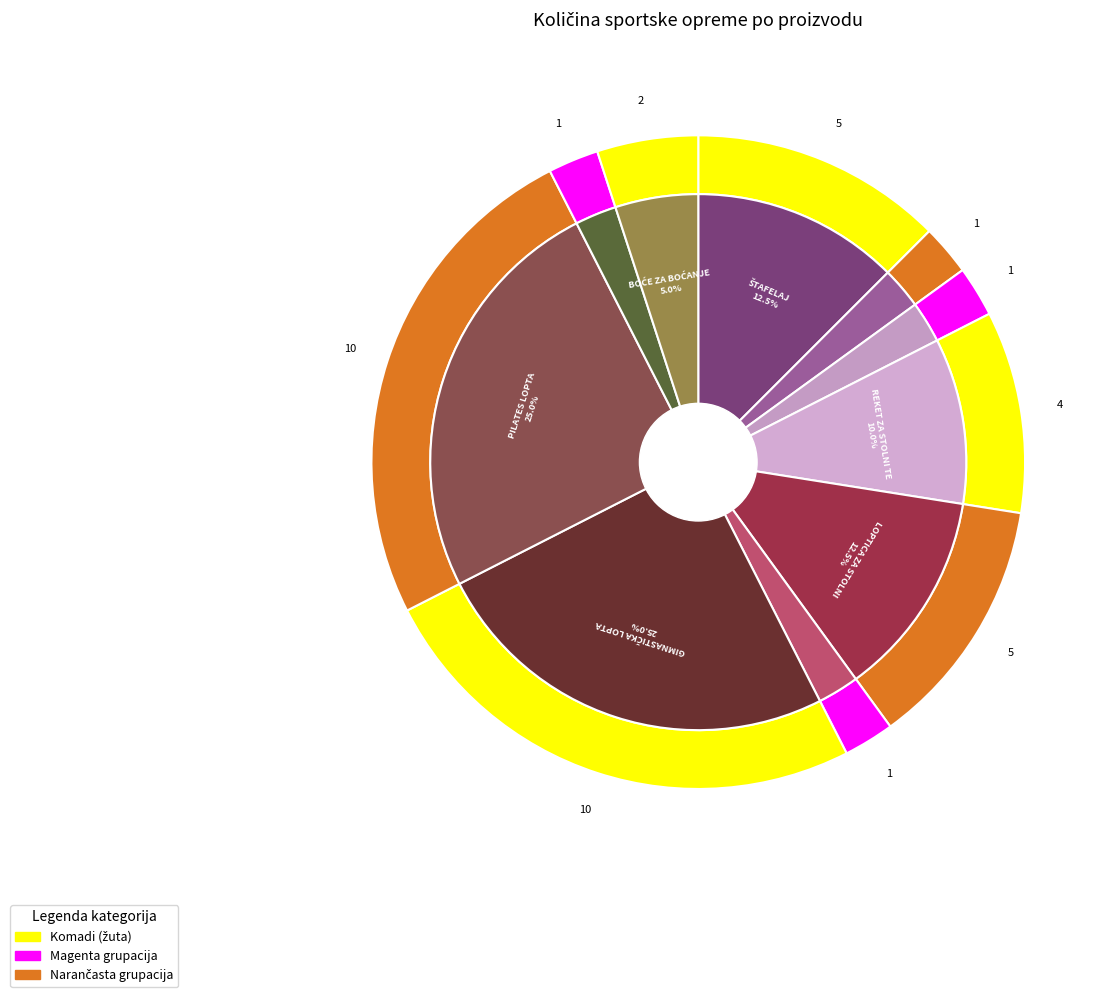

Approximately how many times larger is the value at PILATES LOPTA compared to BOĆE ZA BOĆANJE?

5.0